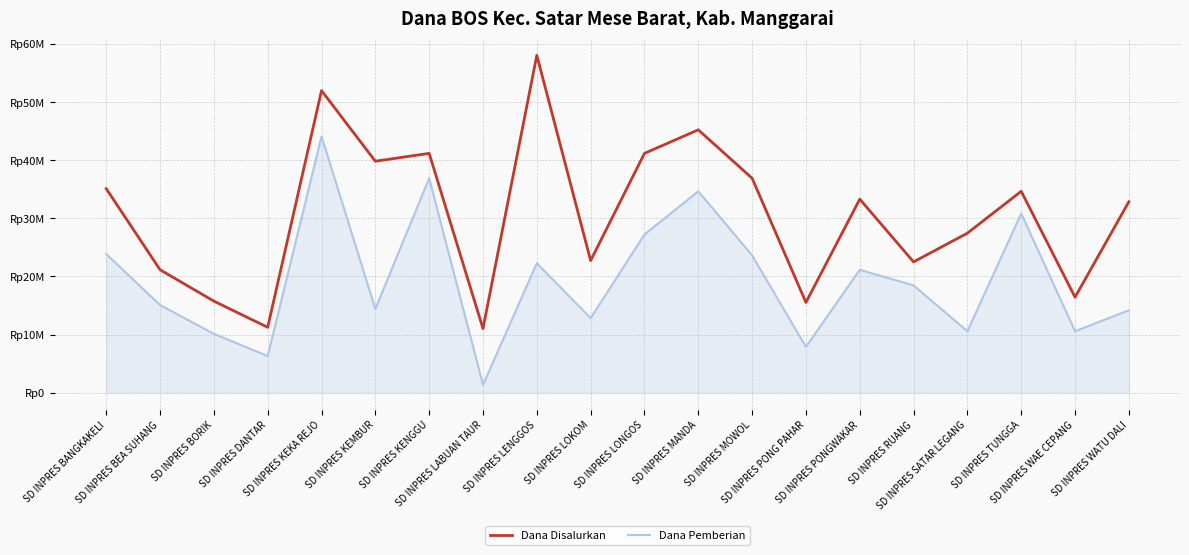

The Dana Pemberian series shows 10125000 at SD INPRES BORIK. True or false?

True